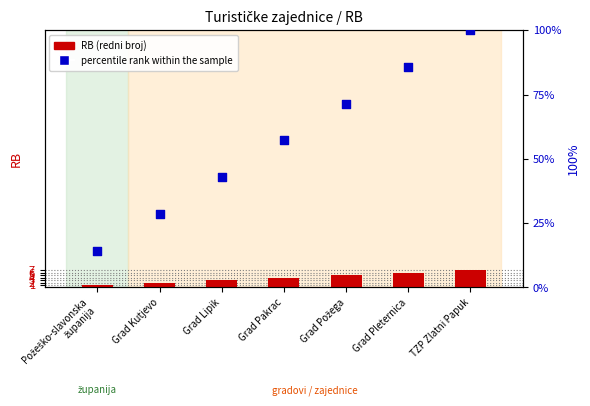

Which series has the widest spread of Y values?

percentile rank within the sample